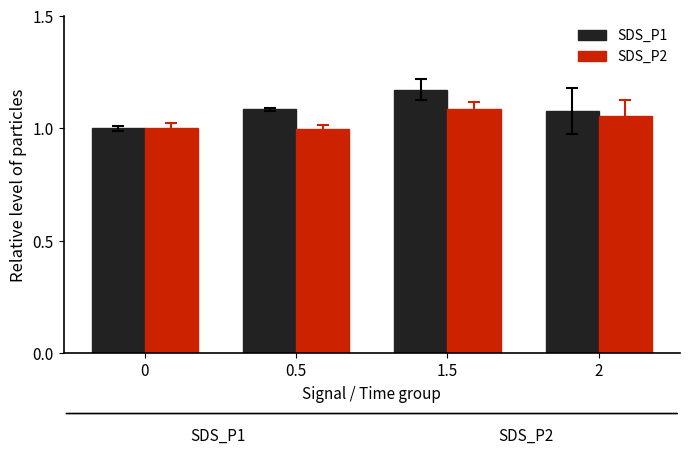

Between 0.5 and 1.5, which series saw the biggest shift?

SDS_P2